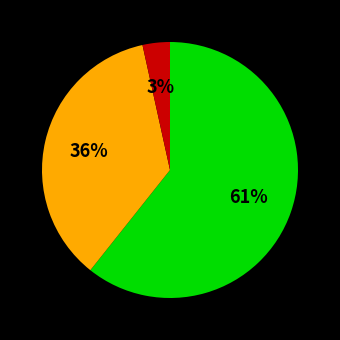

To the nearest percent, what is the average slice percentage?

33%